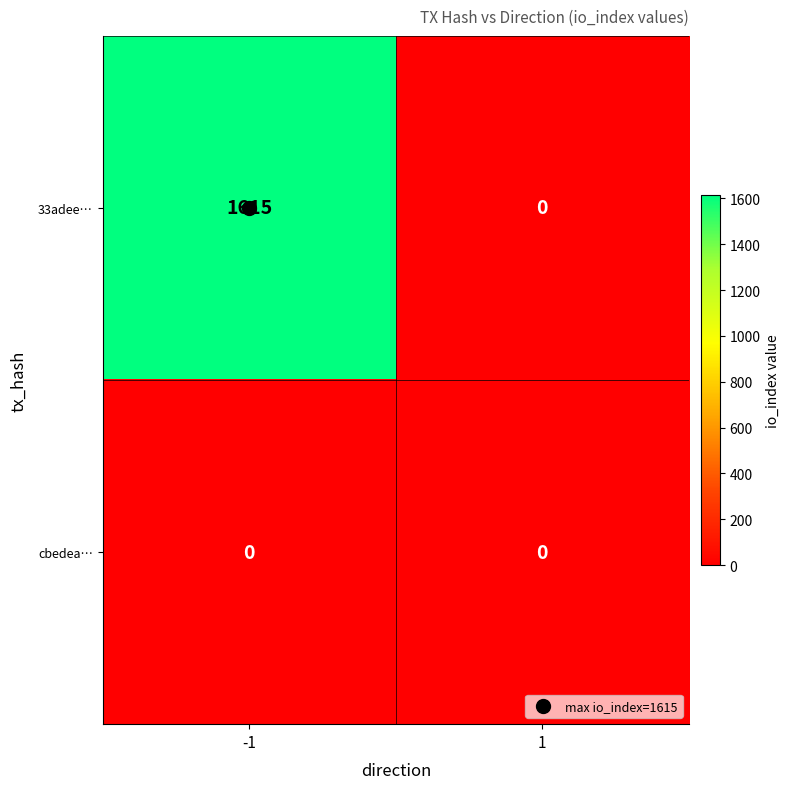

What is the total value across all series at -1?

1615